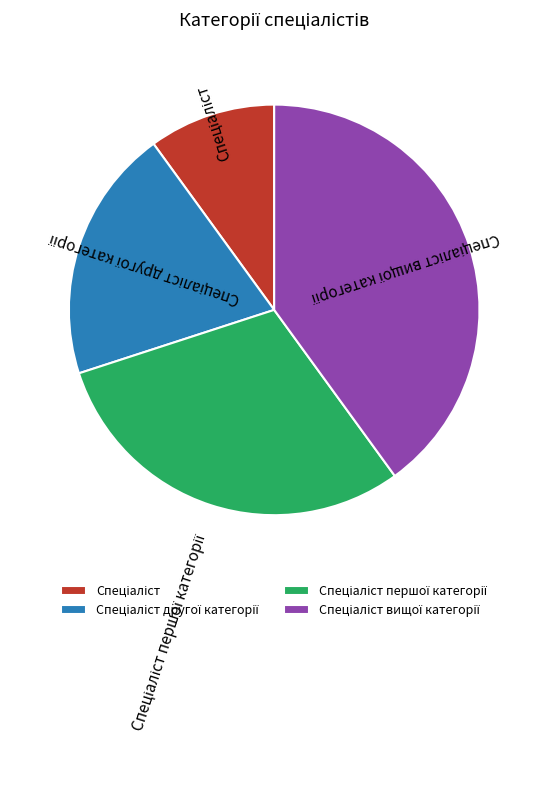

Is there a majority slice in this chart?

No